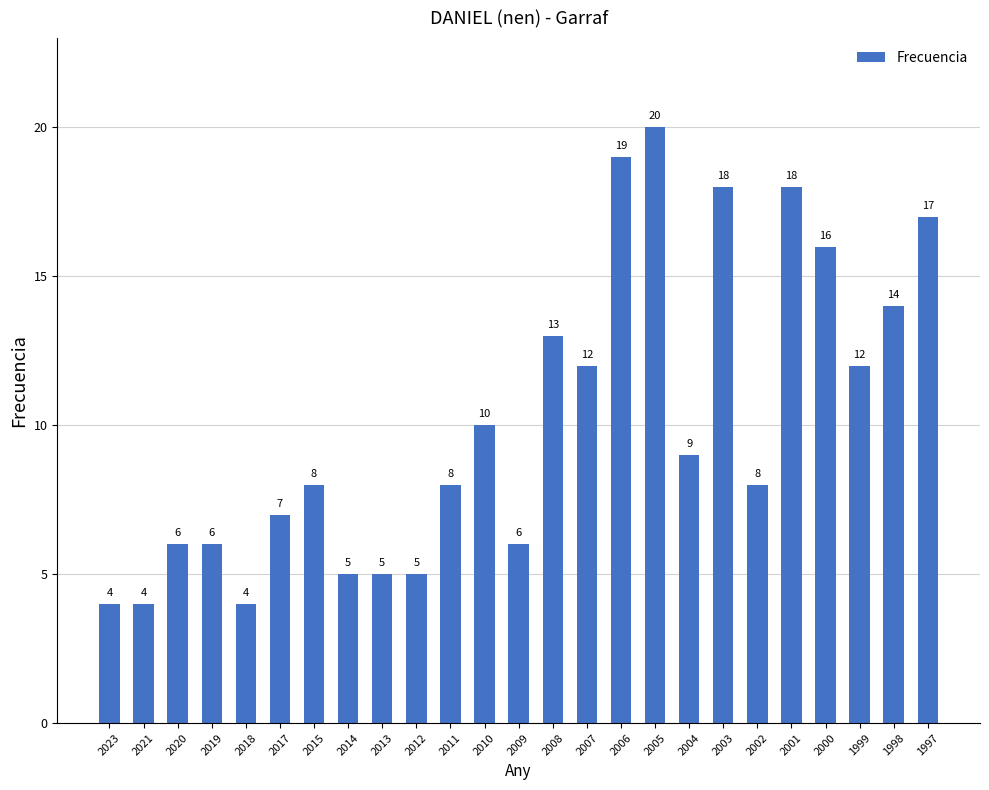

What is the smallest value displayed?

4